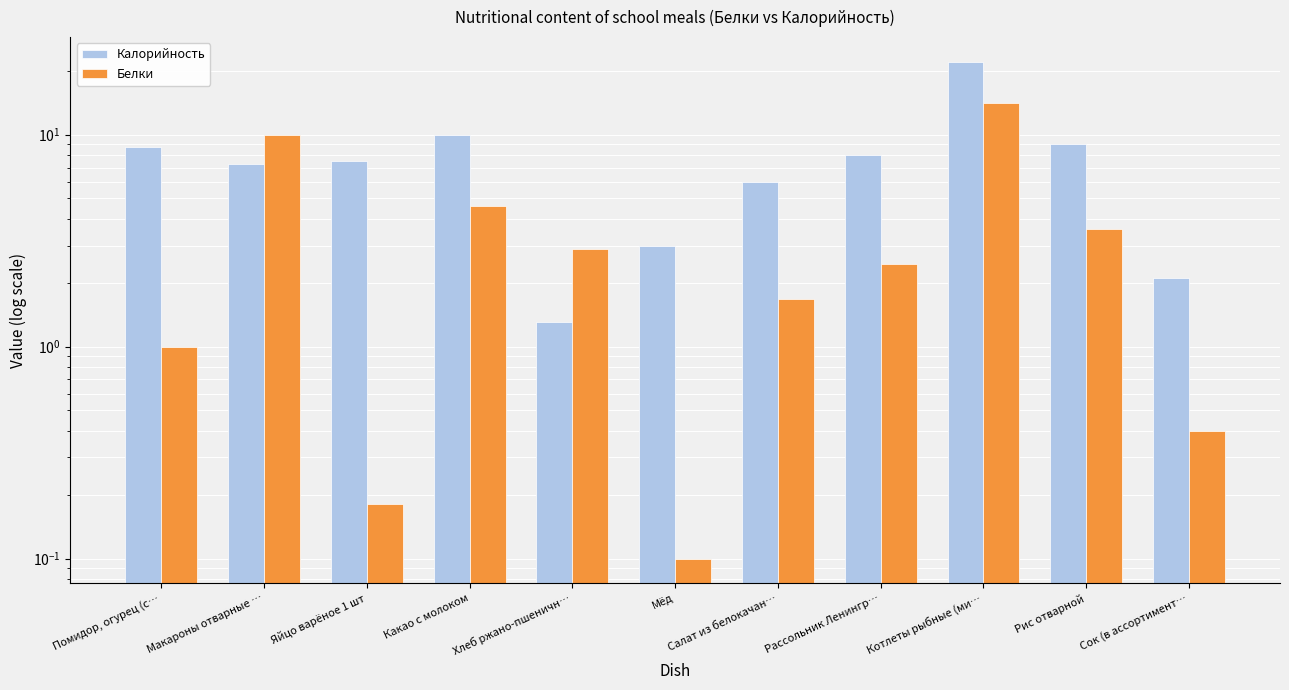

What value does the Белки series have at Рассольник Ленингр…?

2.5